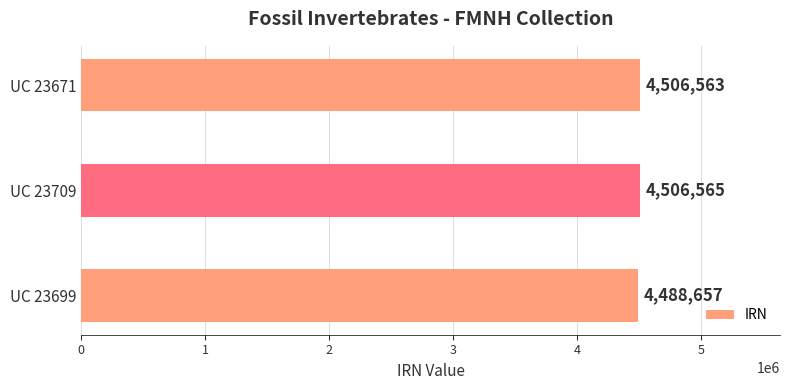

Reading bottom to top, transcribe all the data shown in this chart.

4488657	4506565	4506563